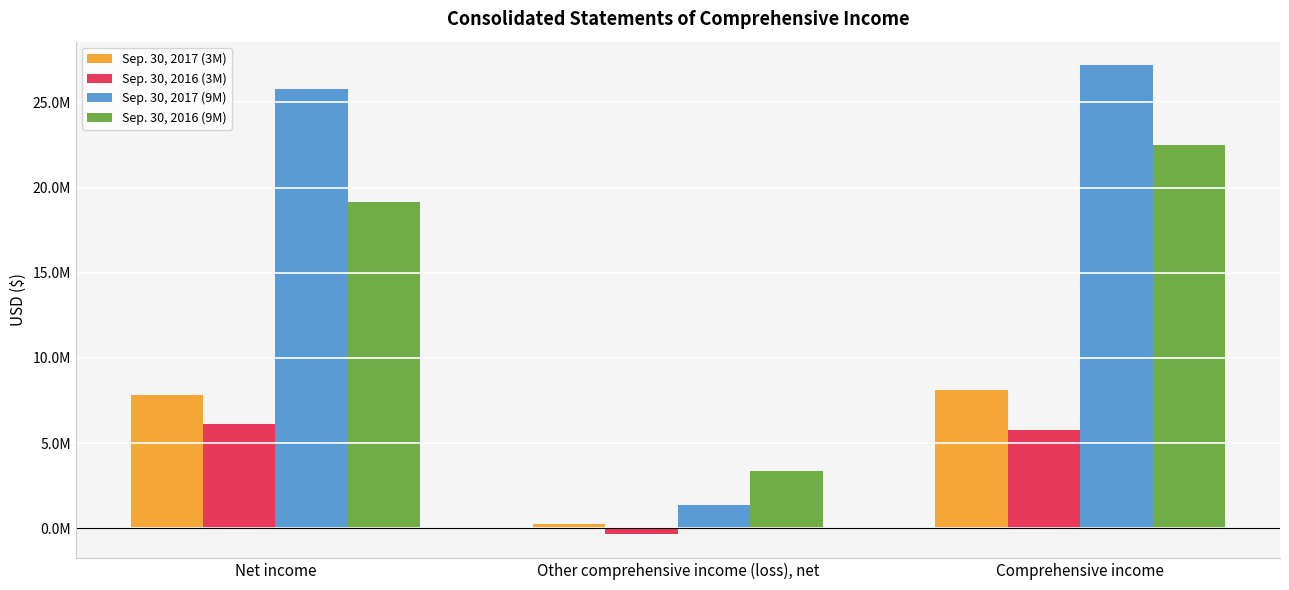

Does the chart contain stacked bars?

No